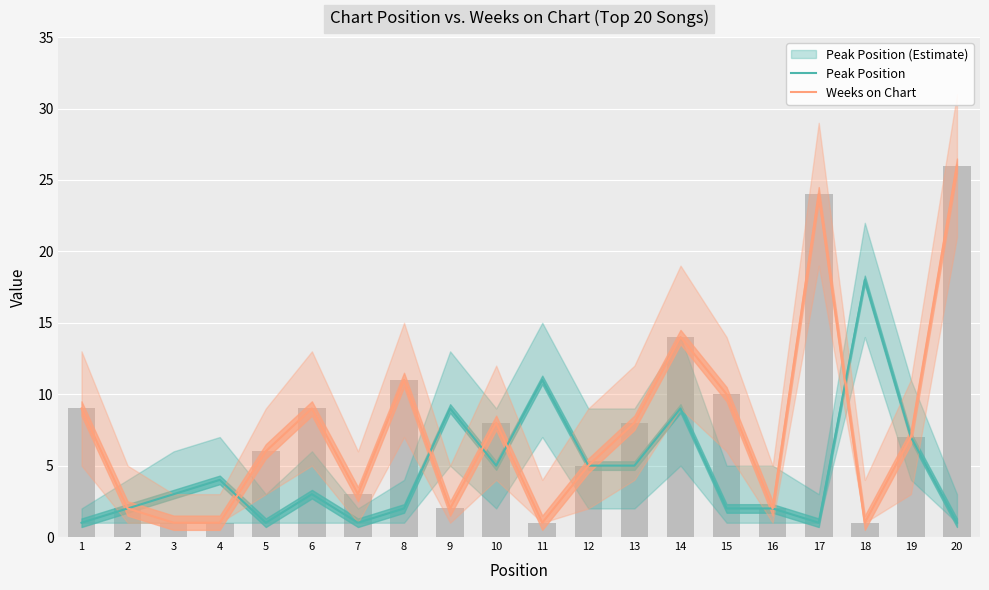

Which has a higher value, 17 or 8?

8